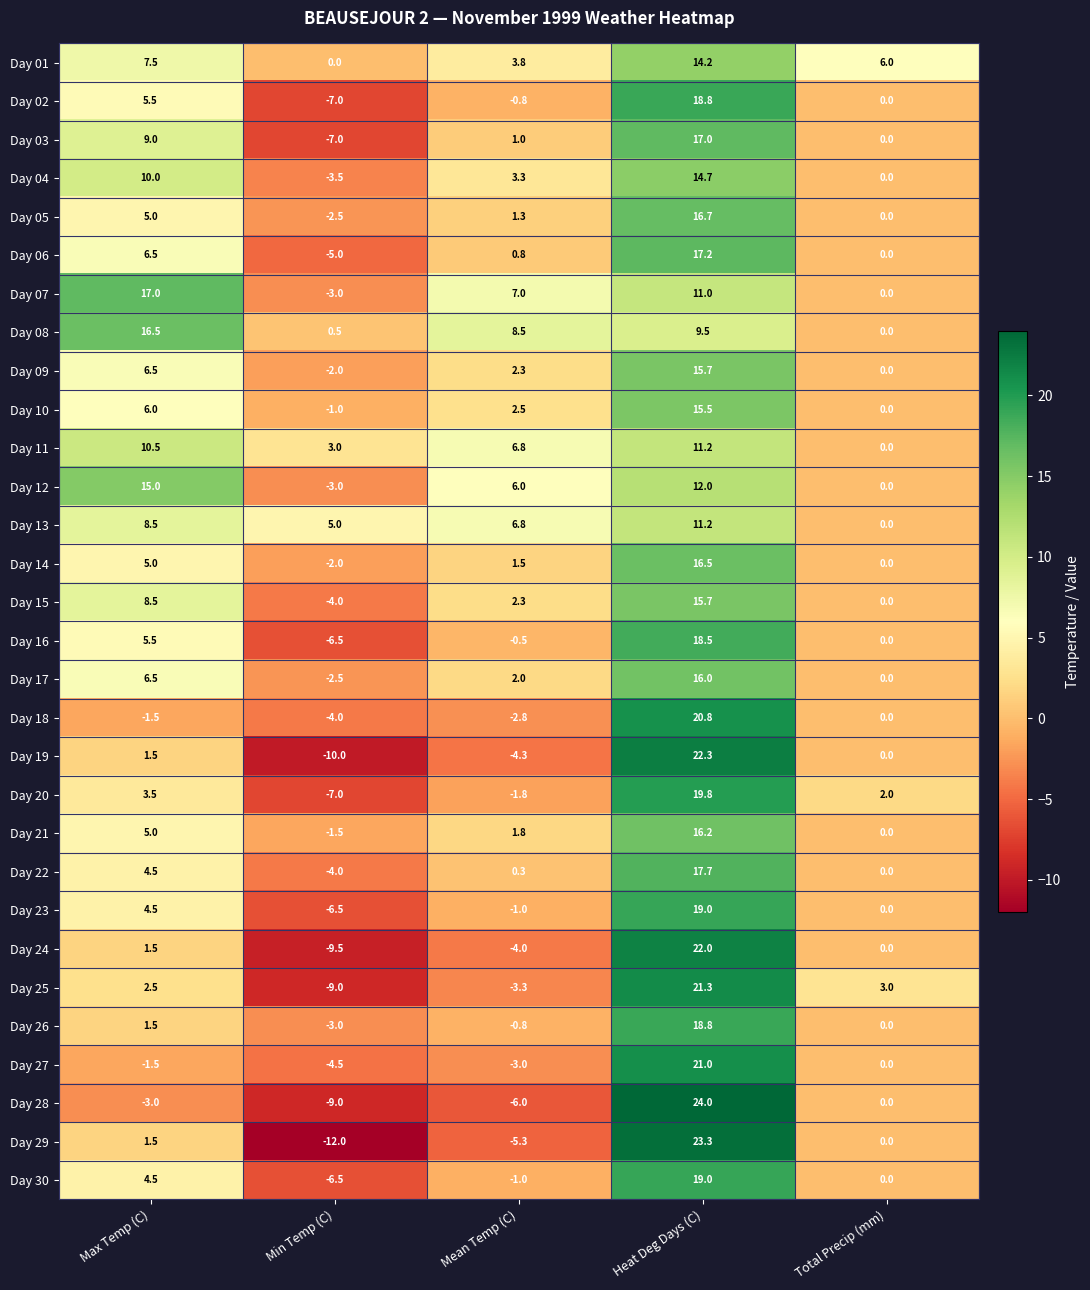

At which category does the chart reach its peak across all series?

Heat Deg Days (C)